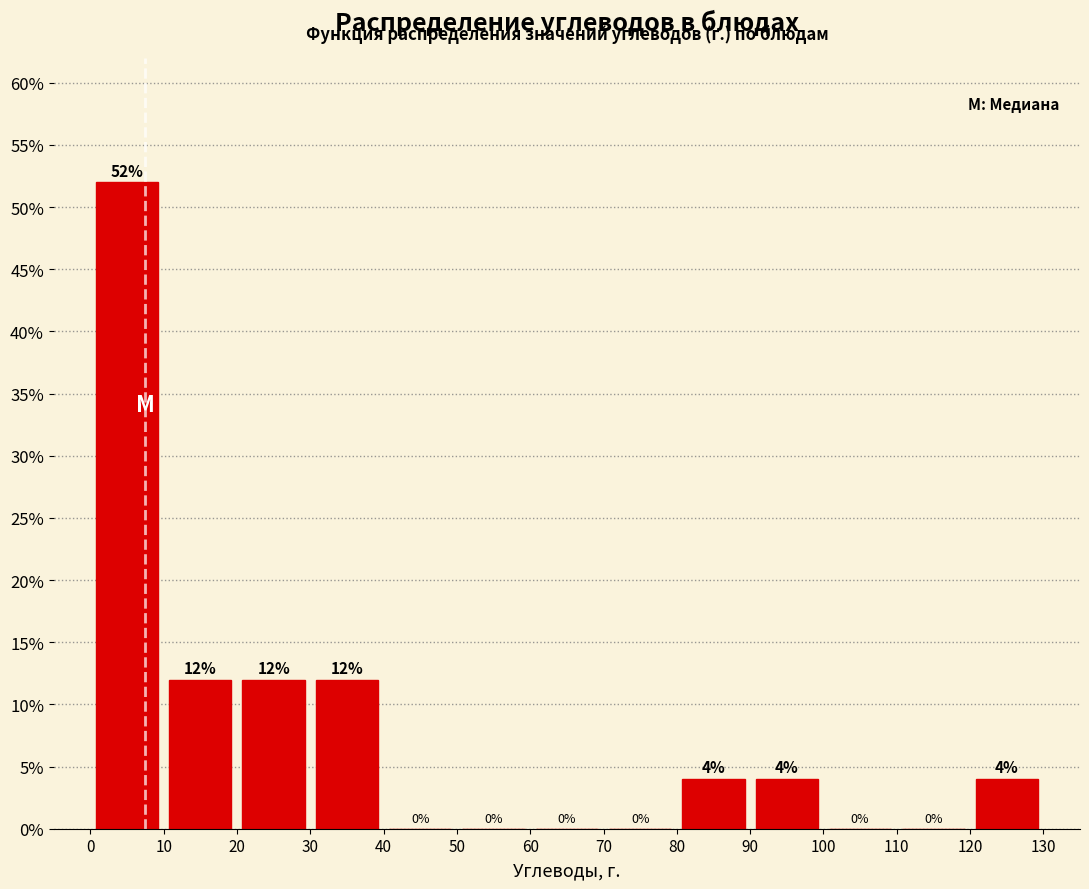

Reading left to right, list every bar in this chart as the range it spans on the x-axis followed by its height.

0 to 10: 52
10 to 20: 12
20 to 30: 12
30 to 40: 12
40 to 50: 0
50 to 60: 0
60 to 70: 0
70 to 80: 0
80 to 90: 4
90 to 100: 4
100 to 110: 0
110 to 120: 0
120 to 130: 4